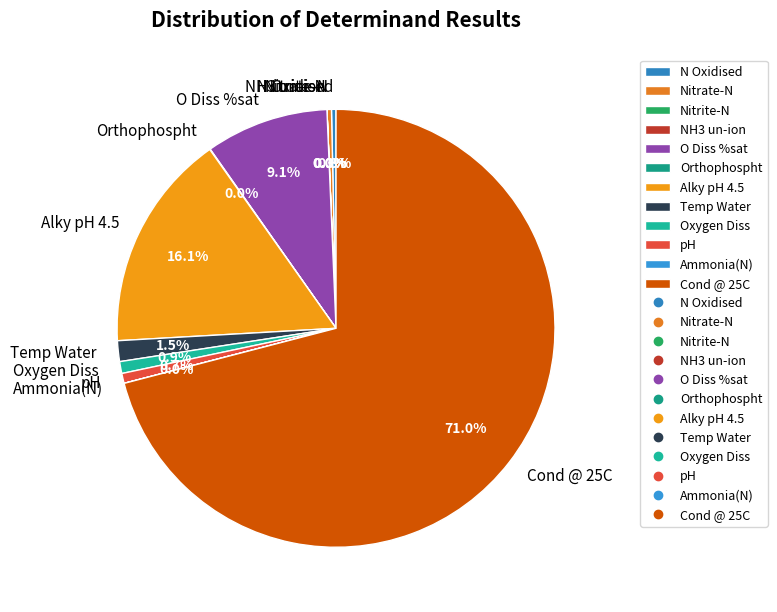

Which has a higher value, O Diss %sat or Nitrate-N?

O Diss %sat